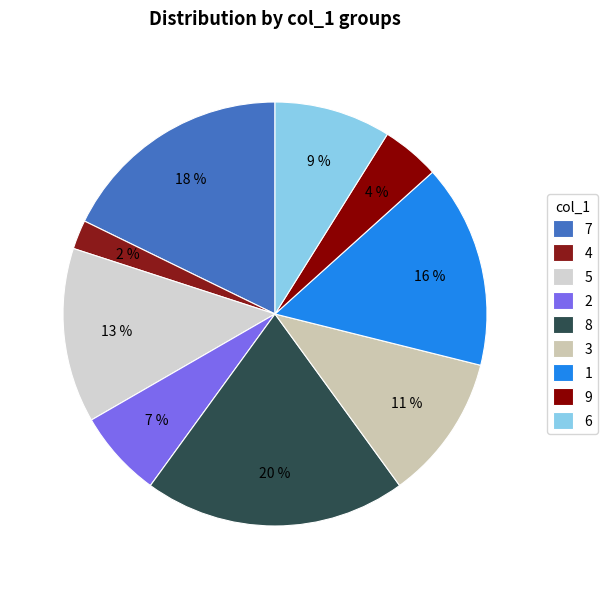

To the nearest percent, what percentage of the pie is 9?

4%